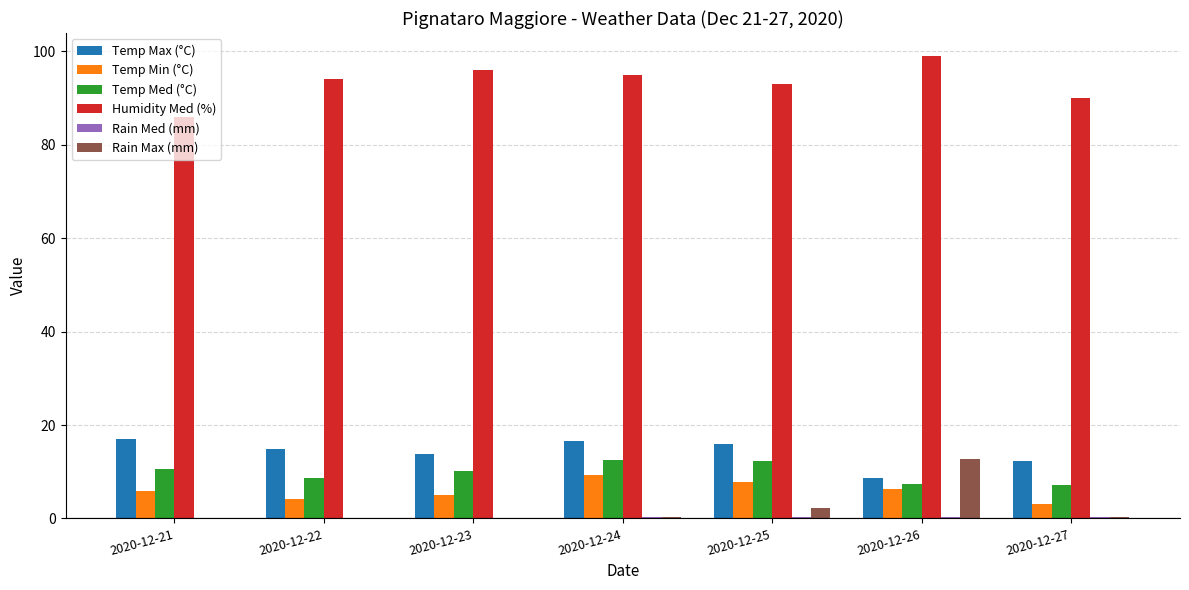

At which label does Humidity Med (%) reach its peak?

2020-12-26